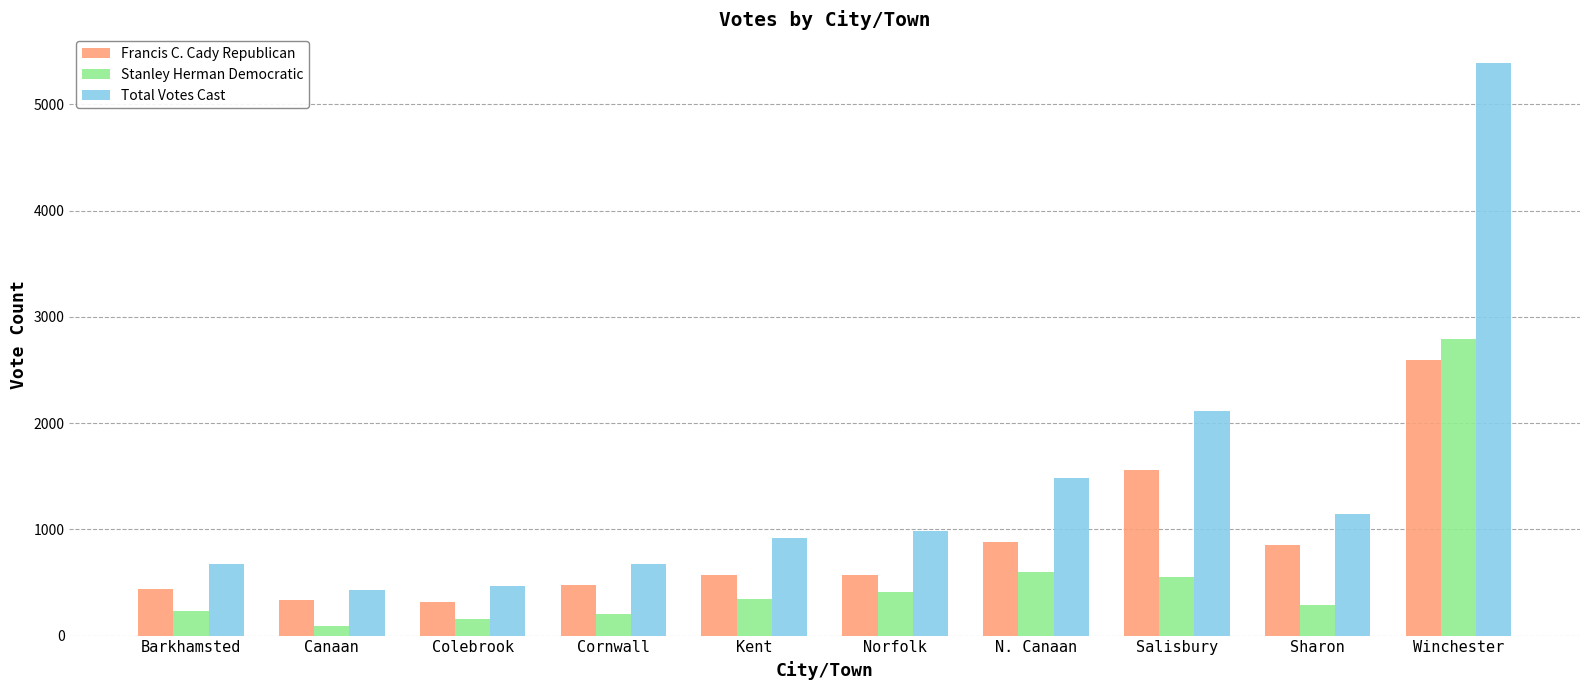

Which series has the largest total across all categories?

Total Votes Cast